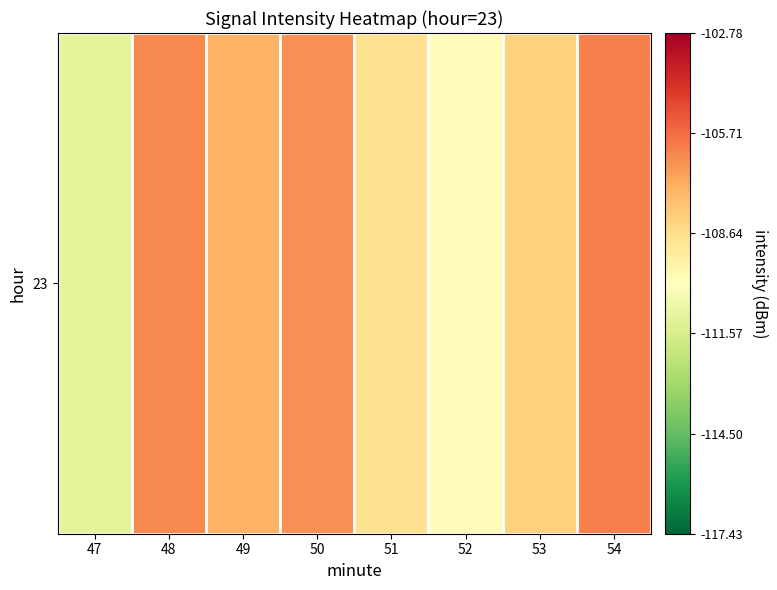

What is the sum of the values at 47 and 52?

-221.0